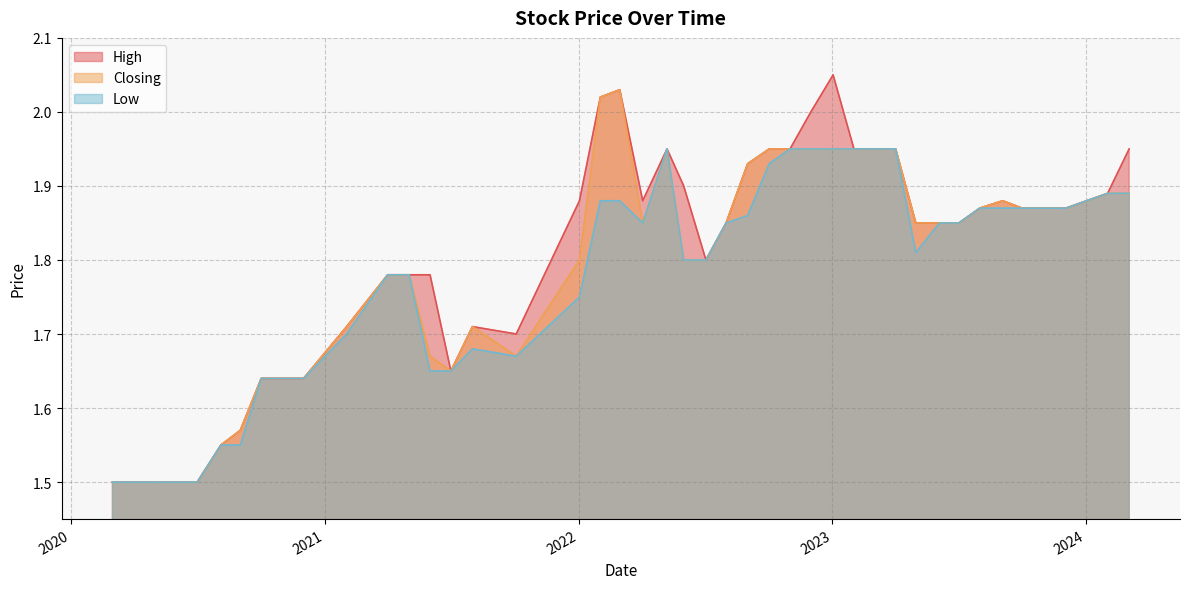

In Low, how many points are higher than both neighbors (excluding endpoints)?

2